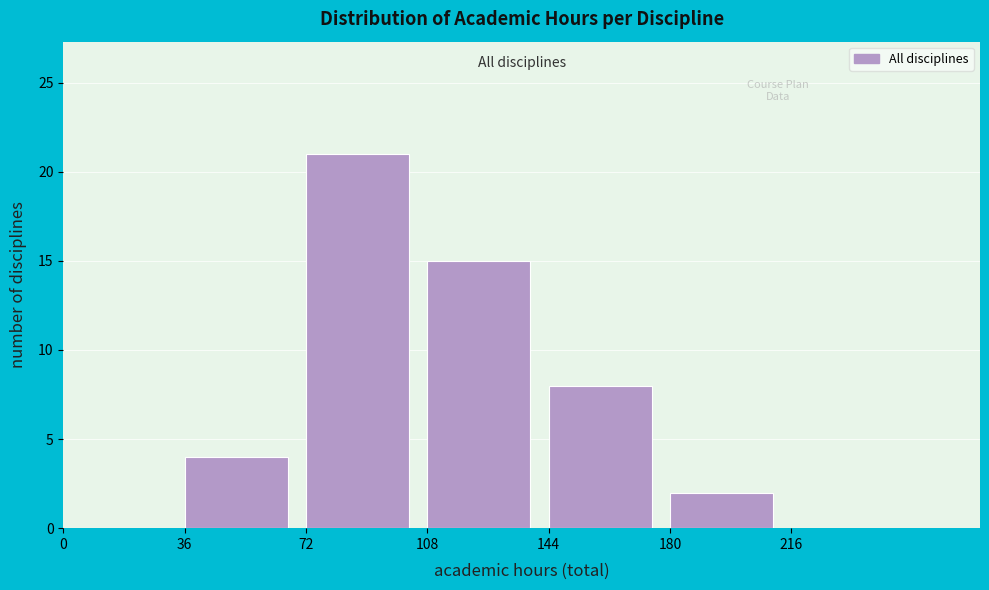

Reading left to right, list every bar in this chart as the range it spans on the x-axis followed by its height. Neither the bar edges nor the heights are printed on the chart, so give them approximately, as read against the axes.

0 to 36: 0
36 to 72: 4
72 to 108: 21
108 to 144: 15
144 to 180: 8
180 to 216: 2
216 to 252: 0